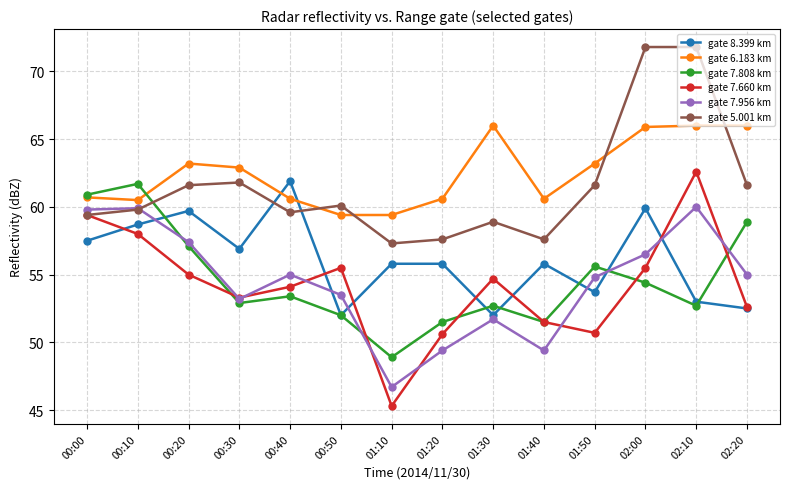

At which category is the sum across all series the highest?

02:10